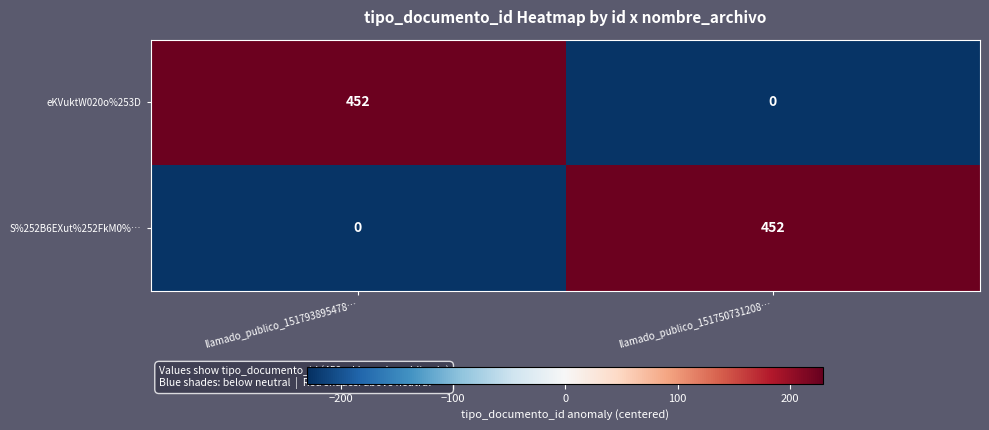

Count the number of data series in this chart.

2